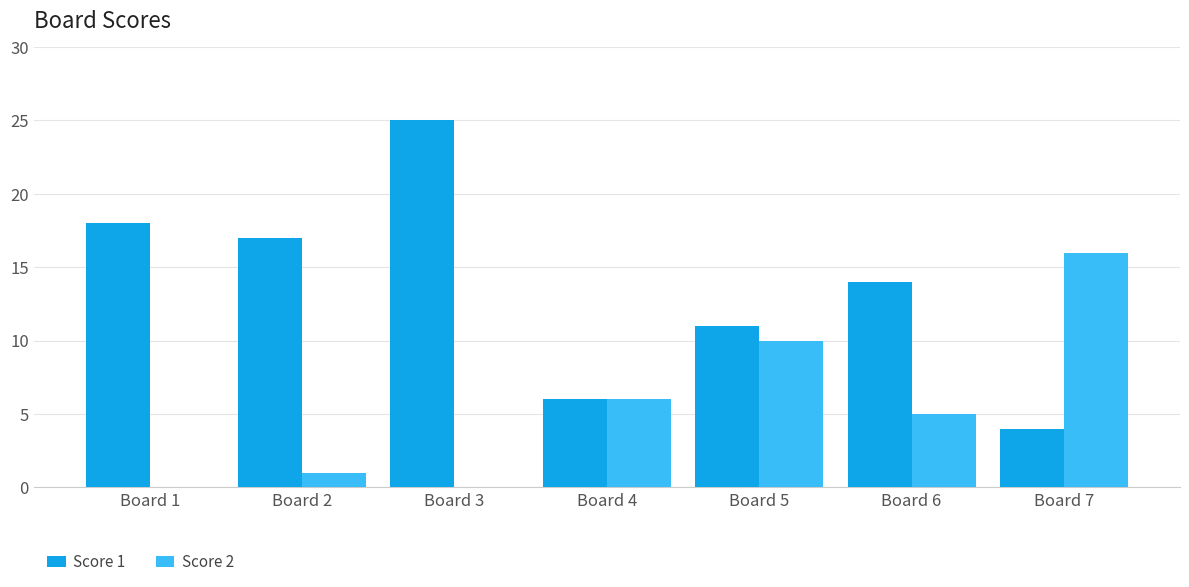

What is the sum of the Score 1 values at Board 2 and Board 6?

31